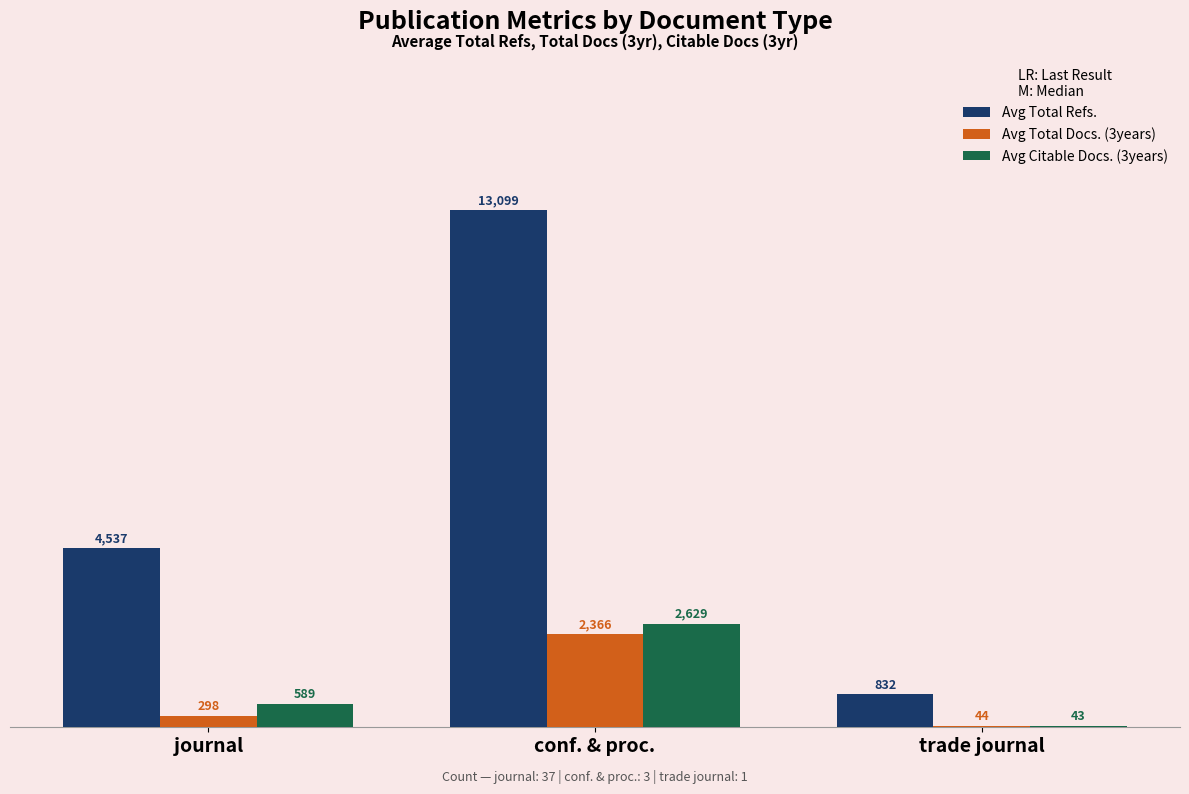

What value does the Avg Citable Docs. (3years) series have at journal?

589